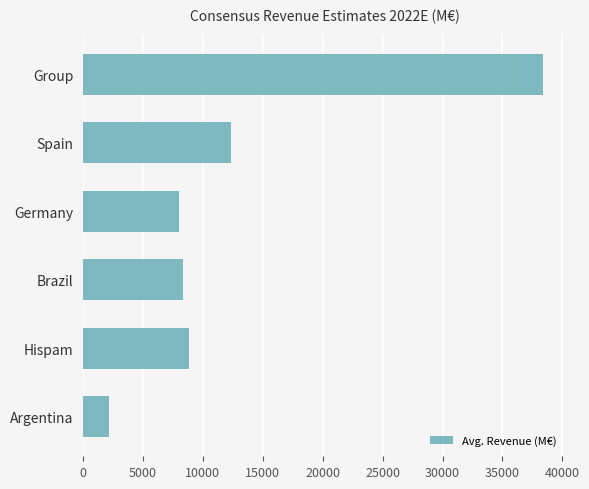

What is the difference between the second highest and minimum values?

10222.6